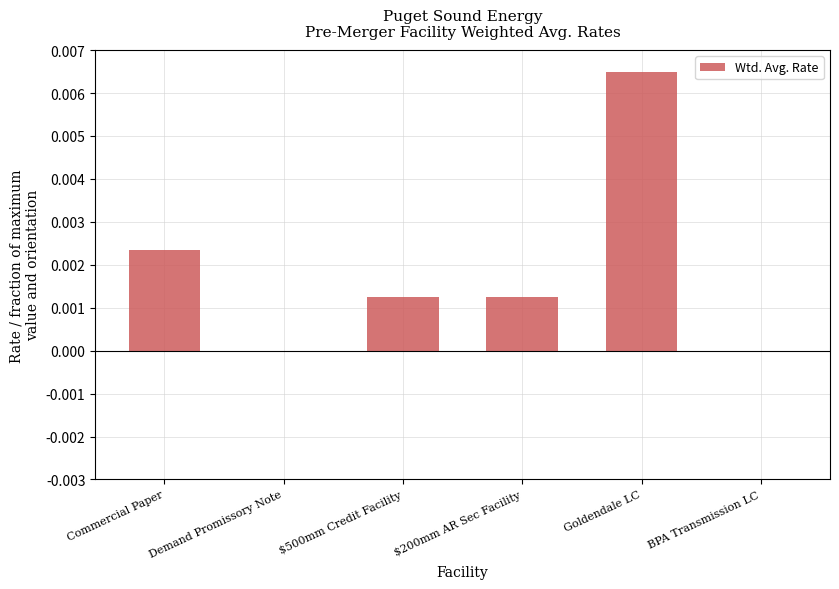

How many values are between 0 and 1?

6